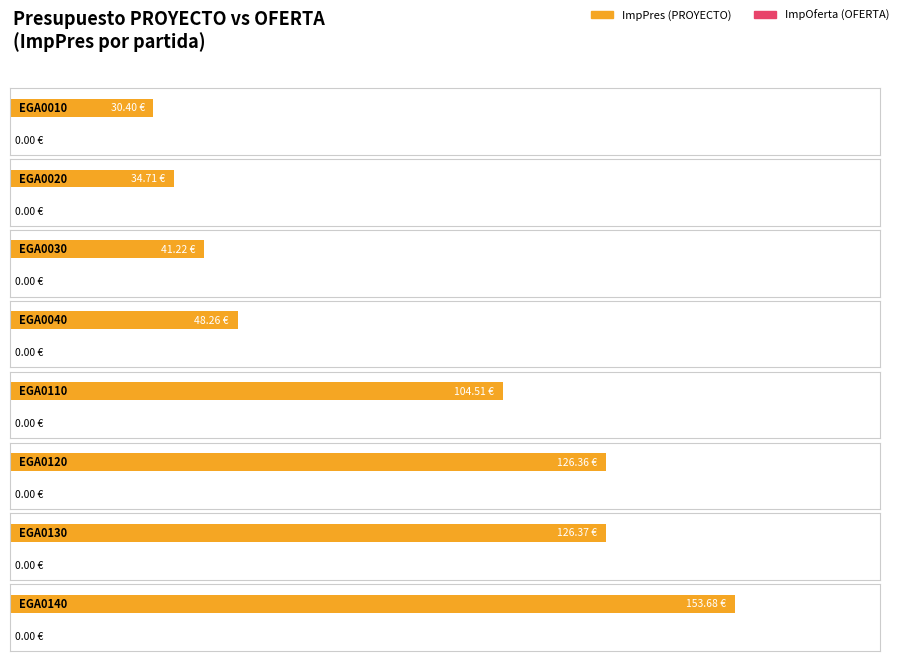

Is the value of ImpPres at EGA0010 greater than the value of ImpOferta at EGA0120?

Yes